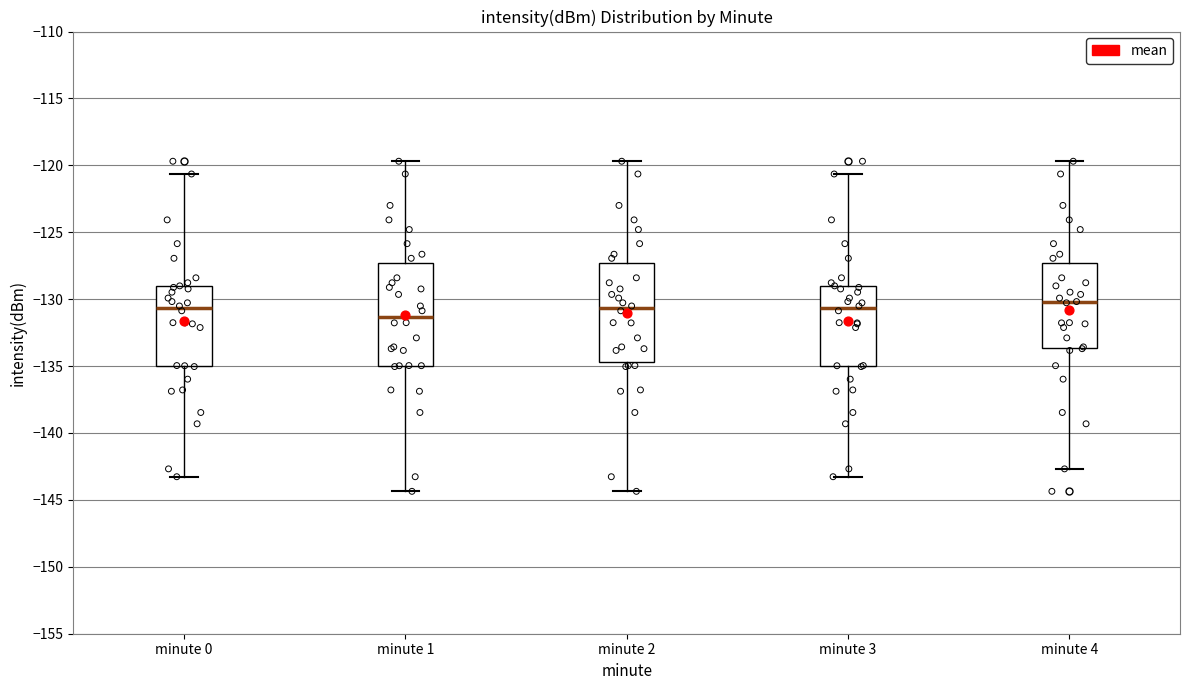

Reading left to right, read every box against the y-axis: the position of its median line, the range the box covers, and the ends of its whiskers. The values are not printed on the chart, so give them approximately, as read against the axis.

minute 0: median -130.5, box -135.0 to -129.0, whiskers -143.5 to -120.5
minute 1: median -131.5, box -135.0 to -127.5, whiskers -144.5 to -119.5
minute 2: median -130.5, box -134.5 to -127.5, whiskers -144.5 to -119.5
minute 3: median -130.5, box -135.0 to -129.0, whiskers -143.5 to -120.5
minute 4: median -130.0, box -133.5 to -127.5, whiskers -142.5 to -119.5